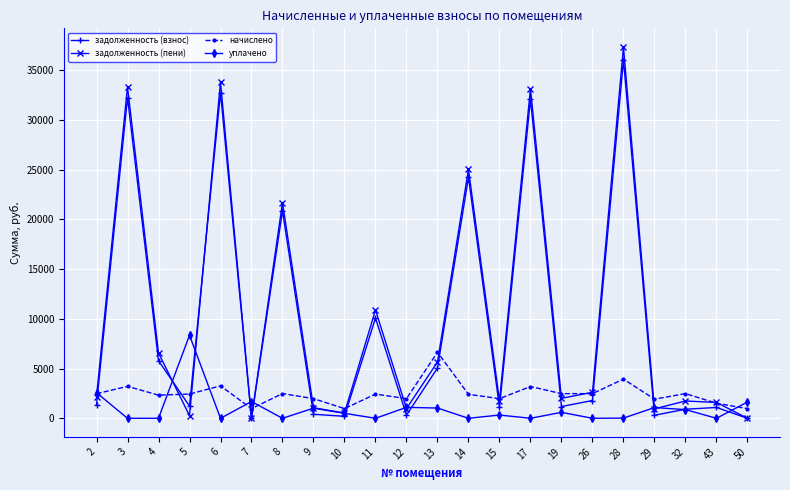

What is the difference between the maximum and minimum values in the задолженность (пени) series?

37344.4